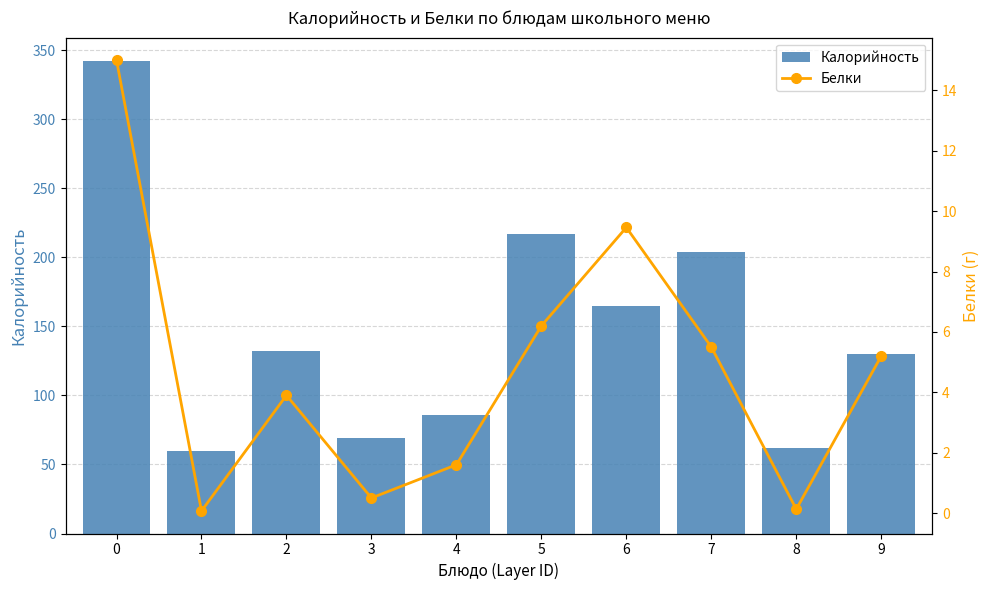

At 5, list the series in order from largest to smallest.

Калорийность, Белки